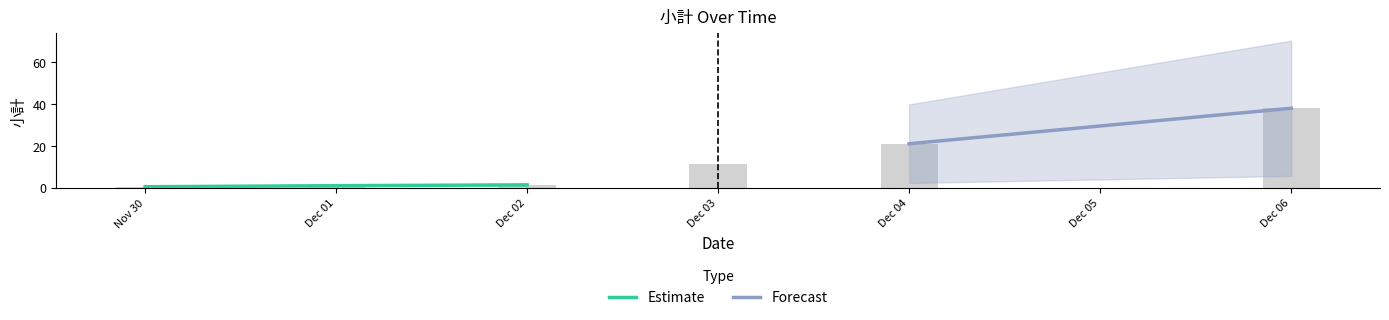

What is the difference between the maximum and second lowest values?

37.1